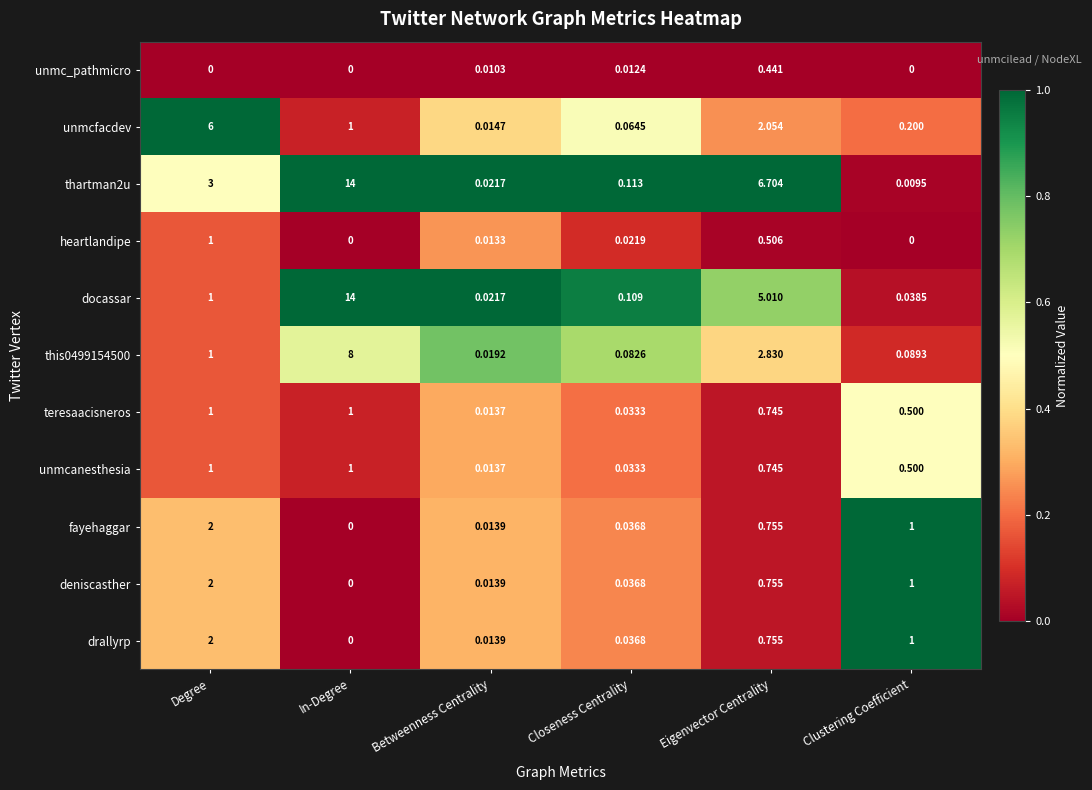

Which label corresponds to the largest value in the chart?

In-Degree